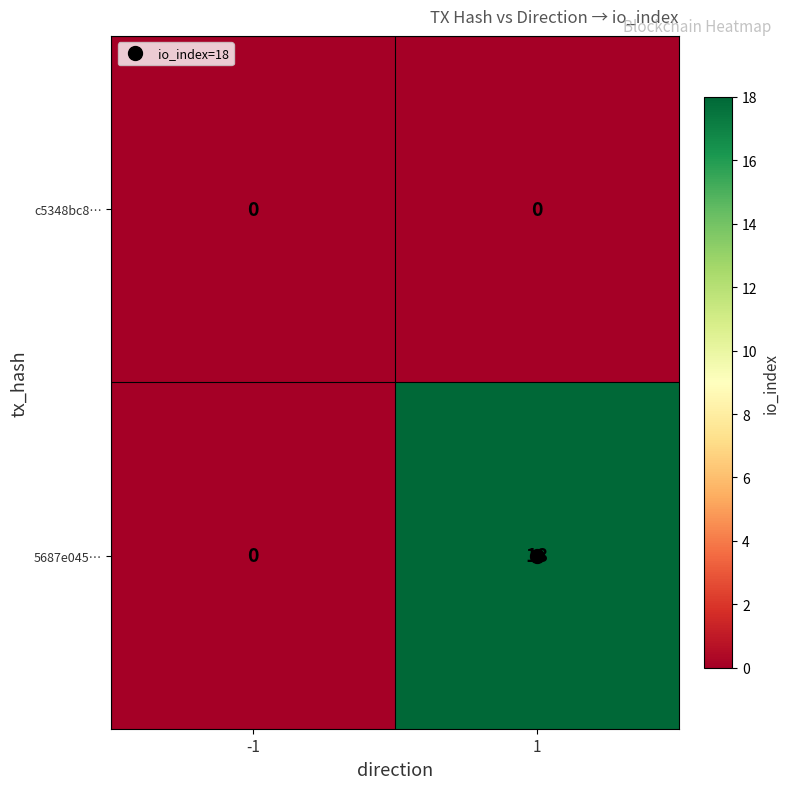

What is the maximum value for 5687e045…?

18